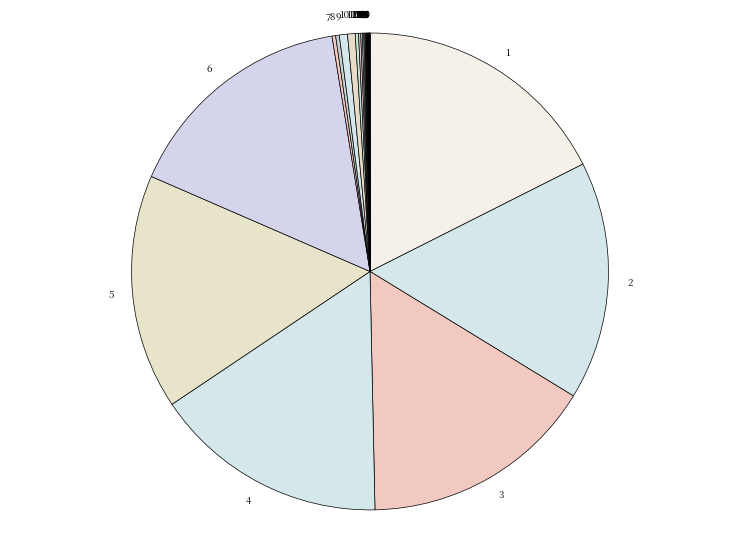

Is it true that 9 is 1% of the pie?

True